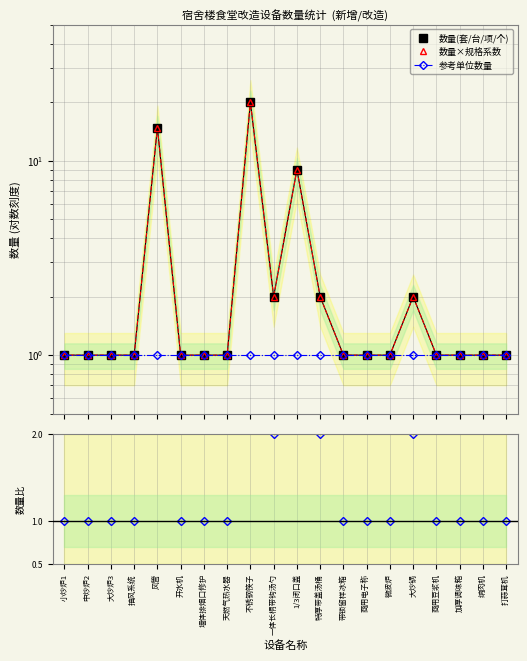

What is the average value of the 数量(套/台/项/个) series?

3.2